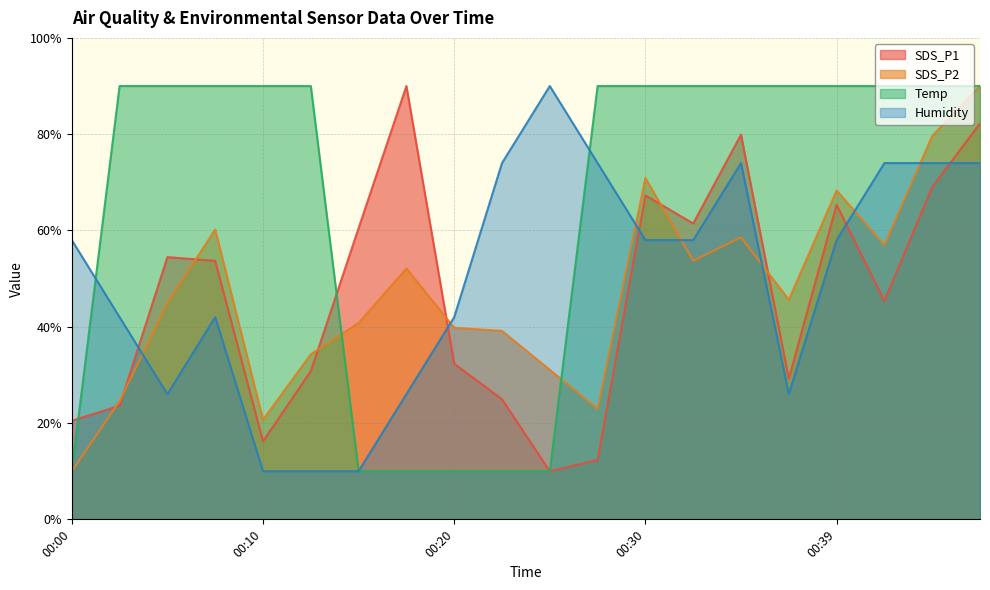

Rank the series by their maximum value, from highest to lowest.

SDS_P1, SDS_P2, Temp, Humidity